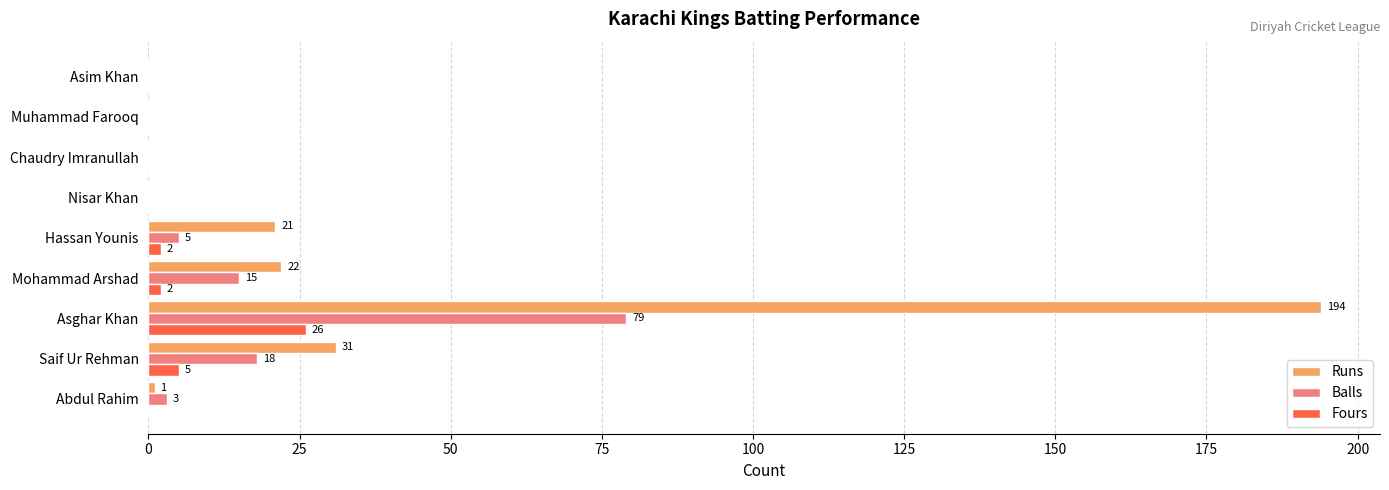

Which series has the largest total across all categories?

Runs